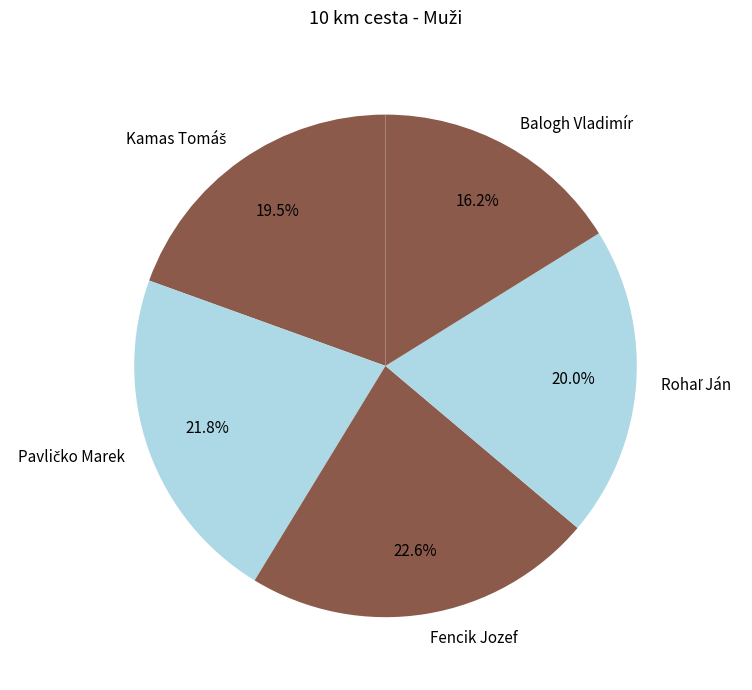

Is there any slice that represents more than half of the pie?

No